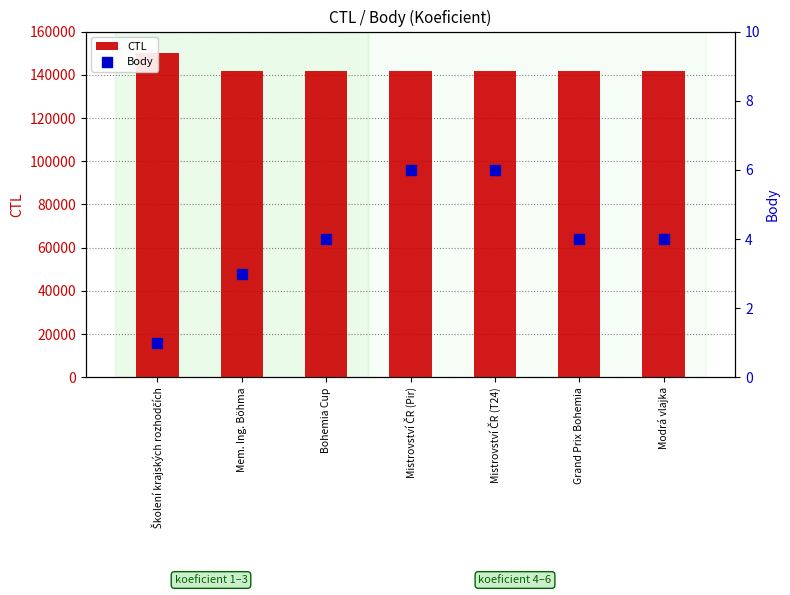

Which series has the largest total across all categories?

CTL